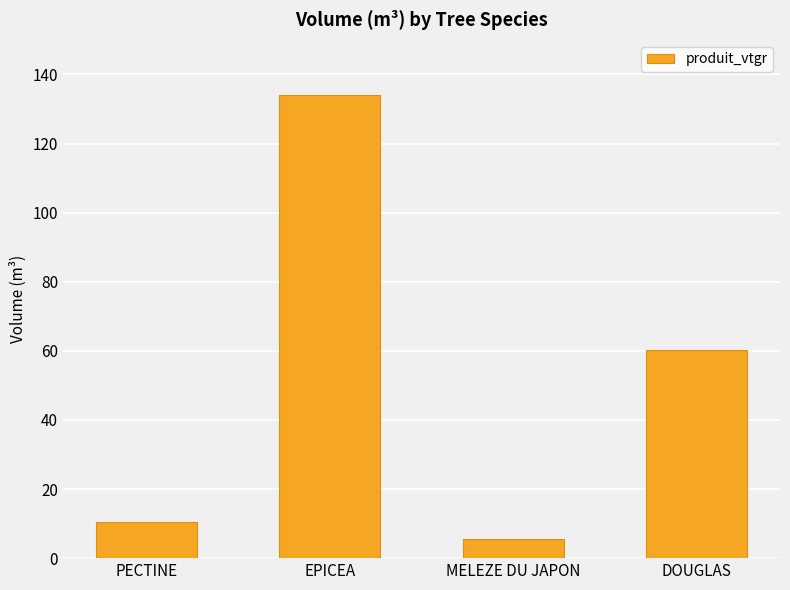

What is the label of the 1st bar from the left?

PECTINE